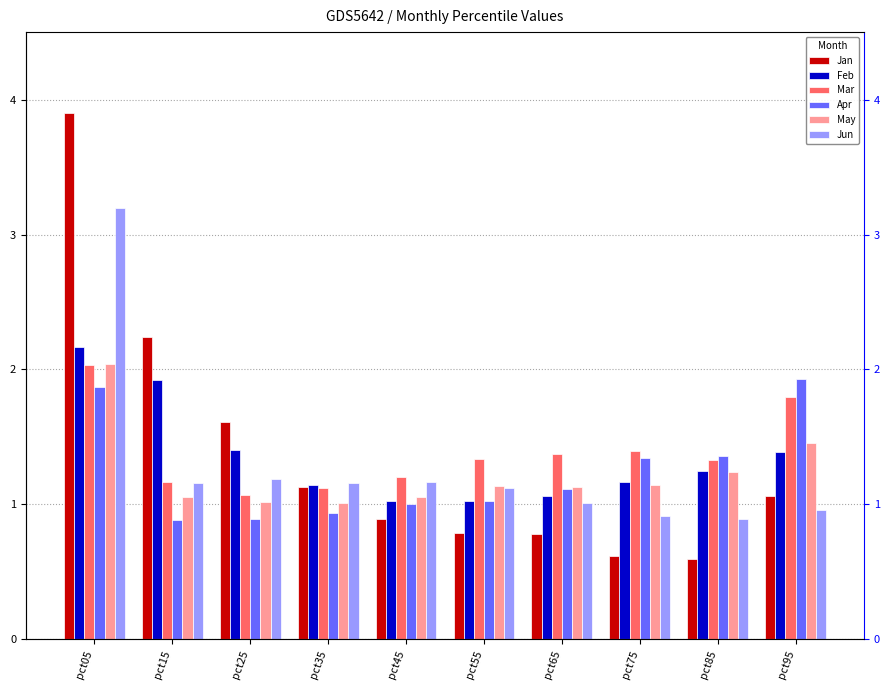

True or false: Jun has a value of 0.9 at pct75.

True